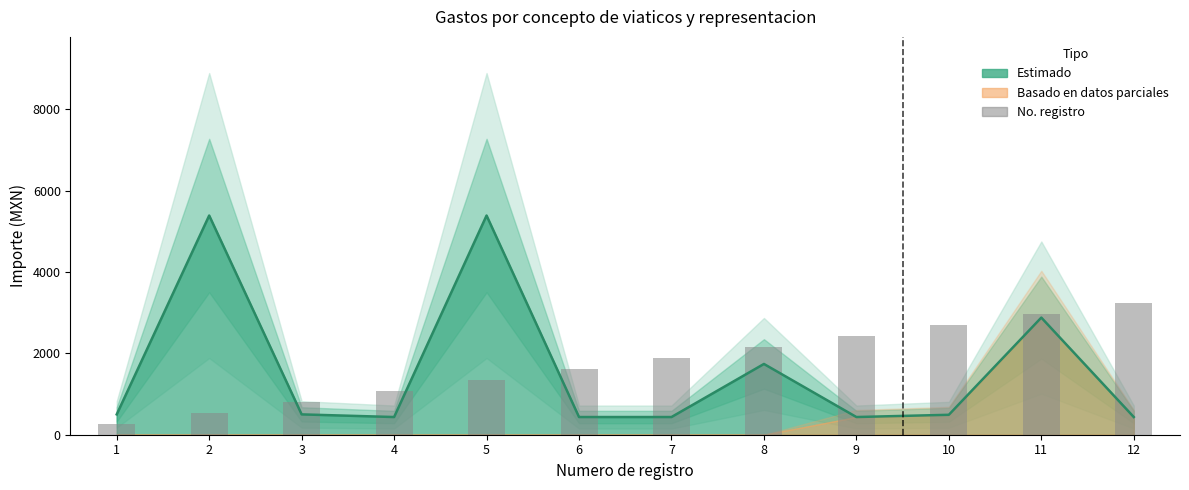

What is the minimum value shown in the chart?

269.5